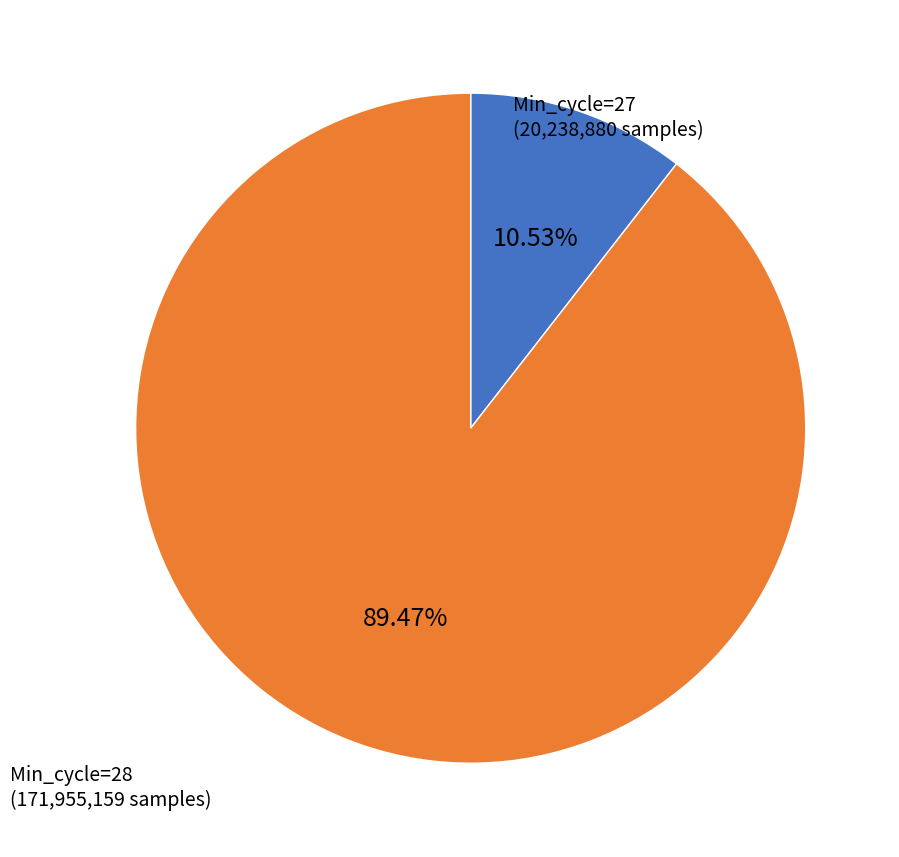

Does any single category account for the majority?

Yes